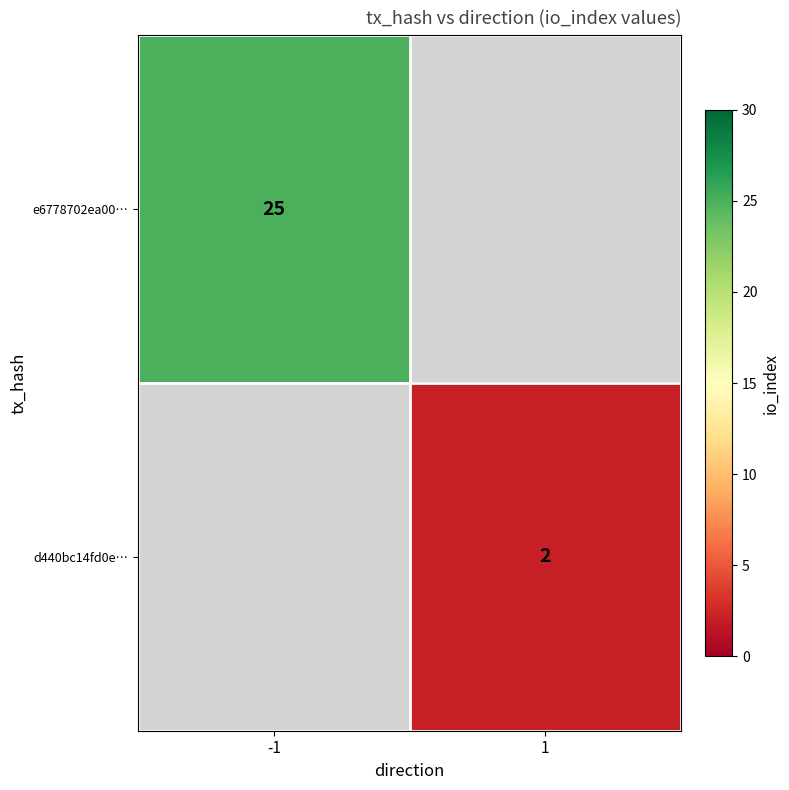

The value of d440bc14fd0e… at 1 is 3. True or false?

False